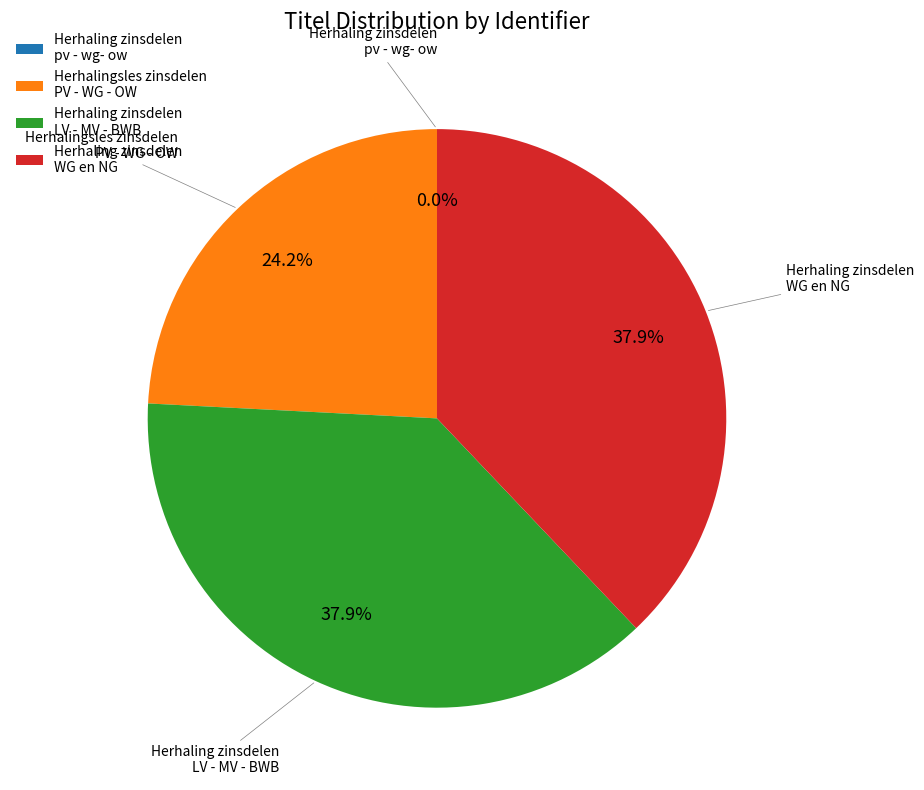

Do Herhalingsles zinsdelen PV - WG - OW and Herhaling zinsdelen LV - MV - BWB together represent more than half of the pie?

Yes